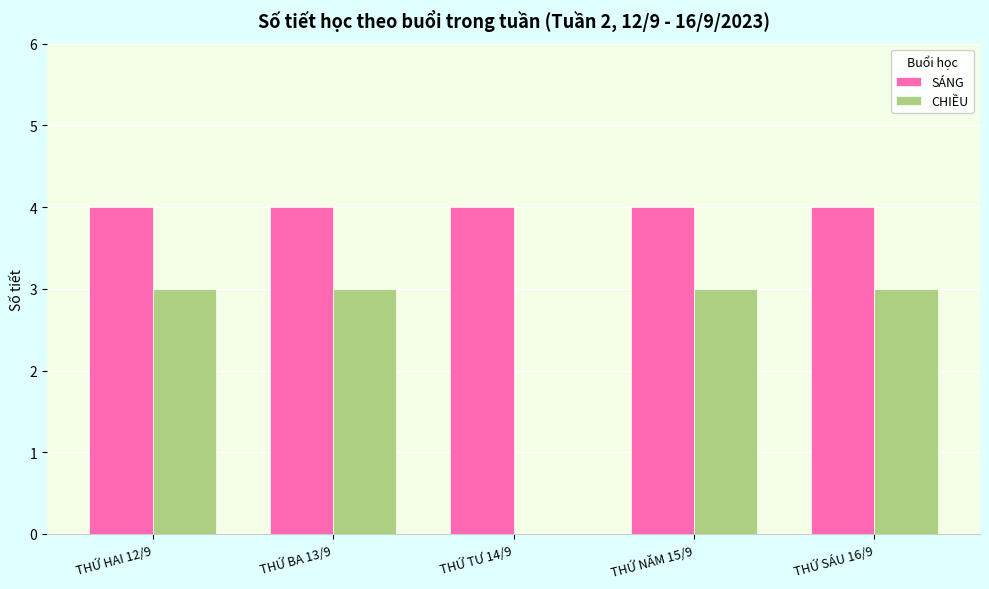

The CHIỀU series shows 0 at THỨ TƯ 14/9. True or false?

True